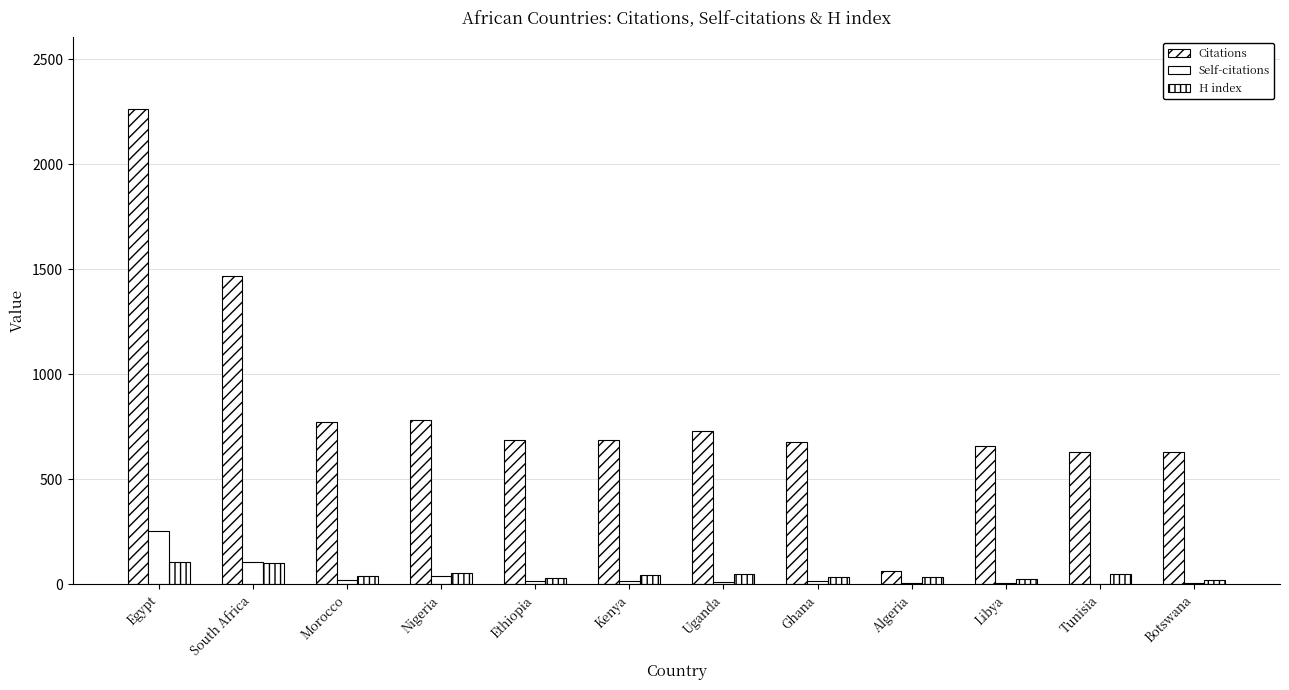

What is the label of the 8th bar from the left?

Ghana